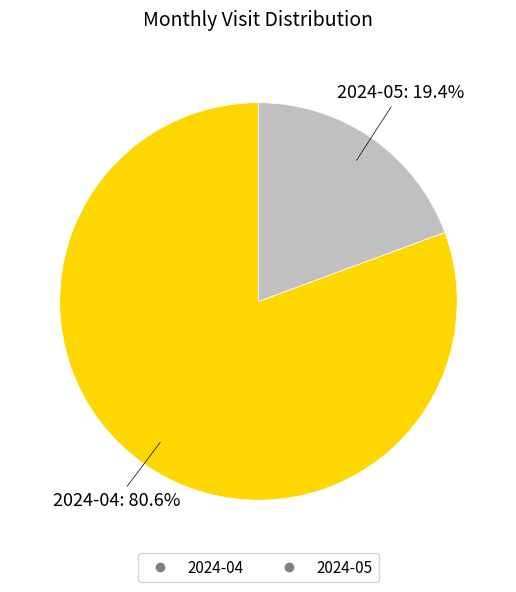

Which category has the biggest portion of the pie?

2024-04